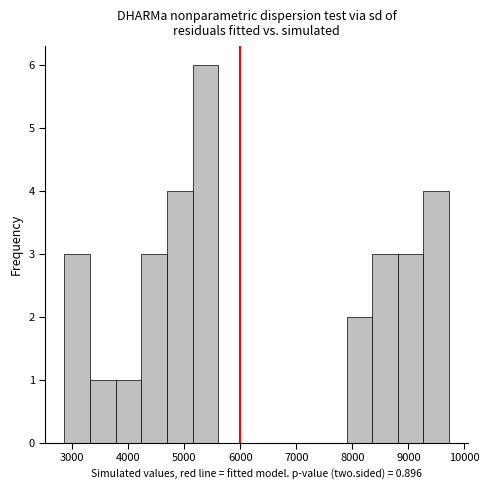

Over which range of the x-axis is the bar tallest?

5100 to 5600